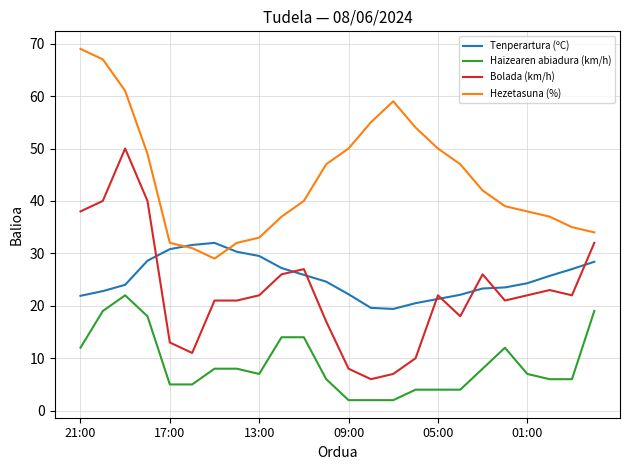

Rank the series by their maximum value, from highest to lowest.

Hezetasuna (%), Bolada (km/h), Tenperartura (ºC), Haizearen abiadura (km/h)